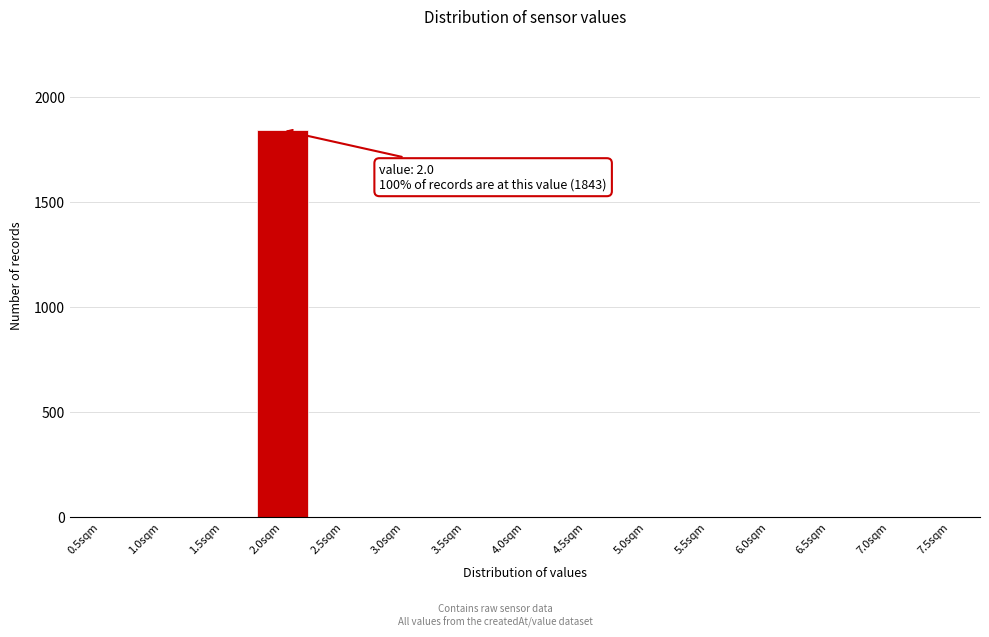

Reading left to right, transcribe all the data shown in this chart.

0.5sqm=0	1.0sqm=0	1.5sqm=0	2.0sqm=1843	2.5sqm=0	3.0sqm=0	3.5sqm=0	4.0sqm=0	4.5sqm=0	5.0sqm=0	5.5sqm=0	6.0sqm=0	6.5sqm=0	7.0sqm=0	7.5sqm=0